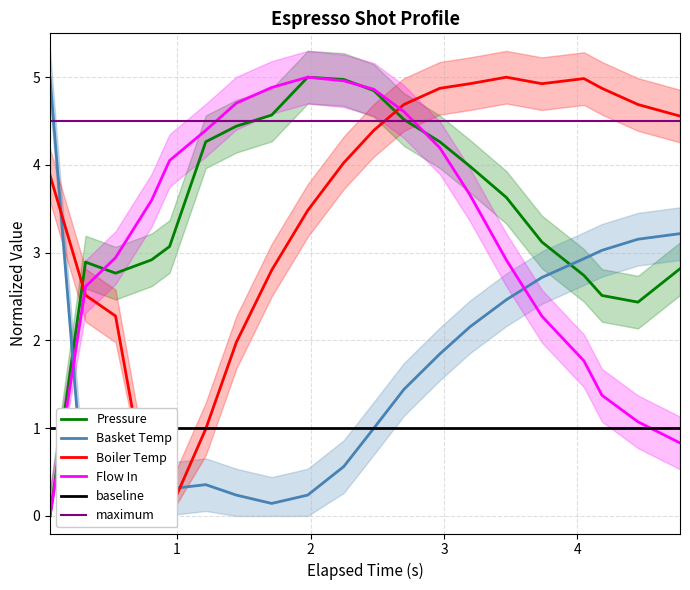

What is the highest value of the Pressure series?

5.0